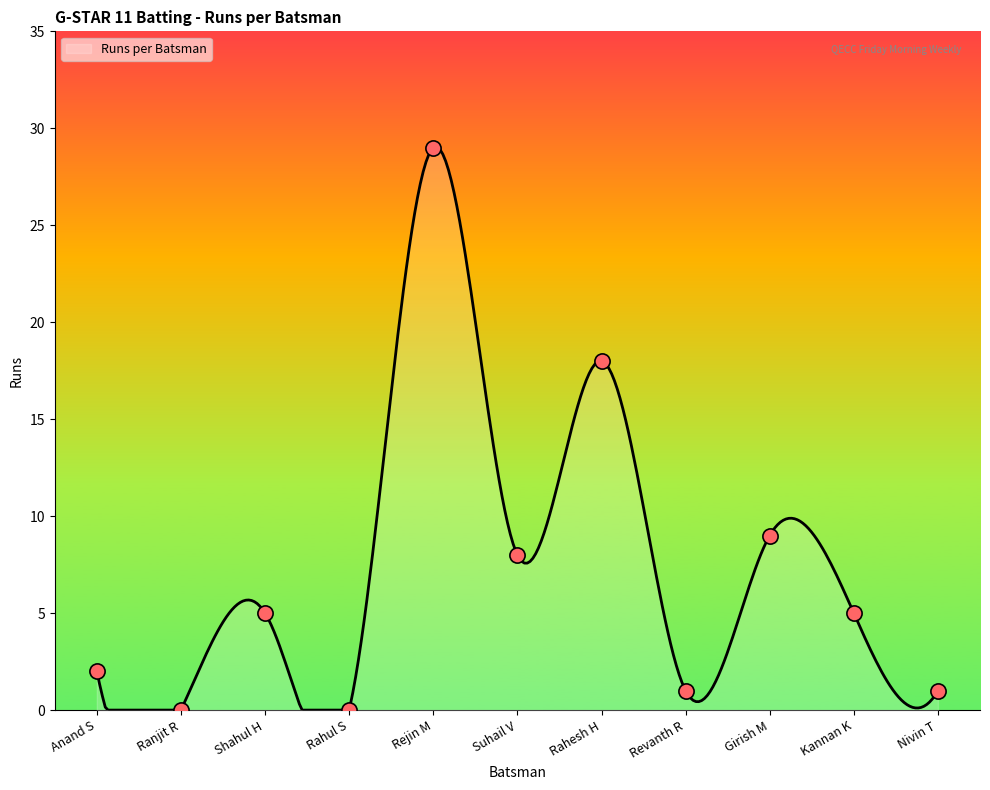

Which has a higher value, Revanth R or Nivin T?

Revanth R